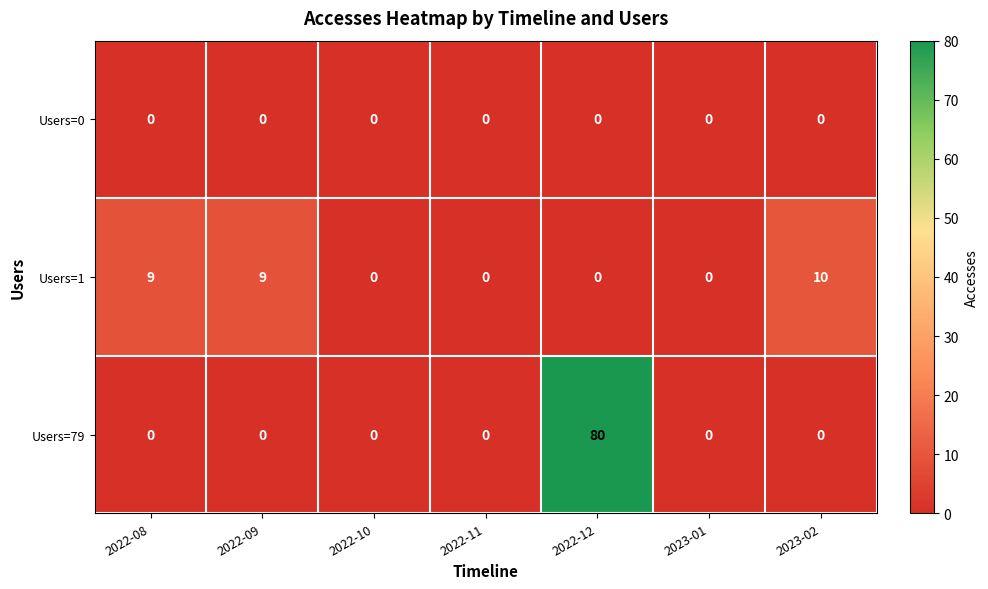

Count the number of categories in the chart.

7